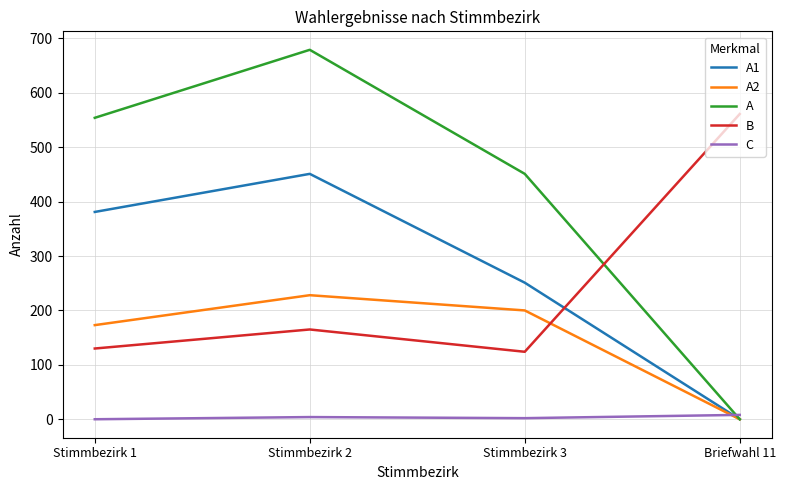

Where is the first local maximum for C?

Stimmbezirk 2